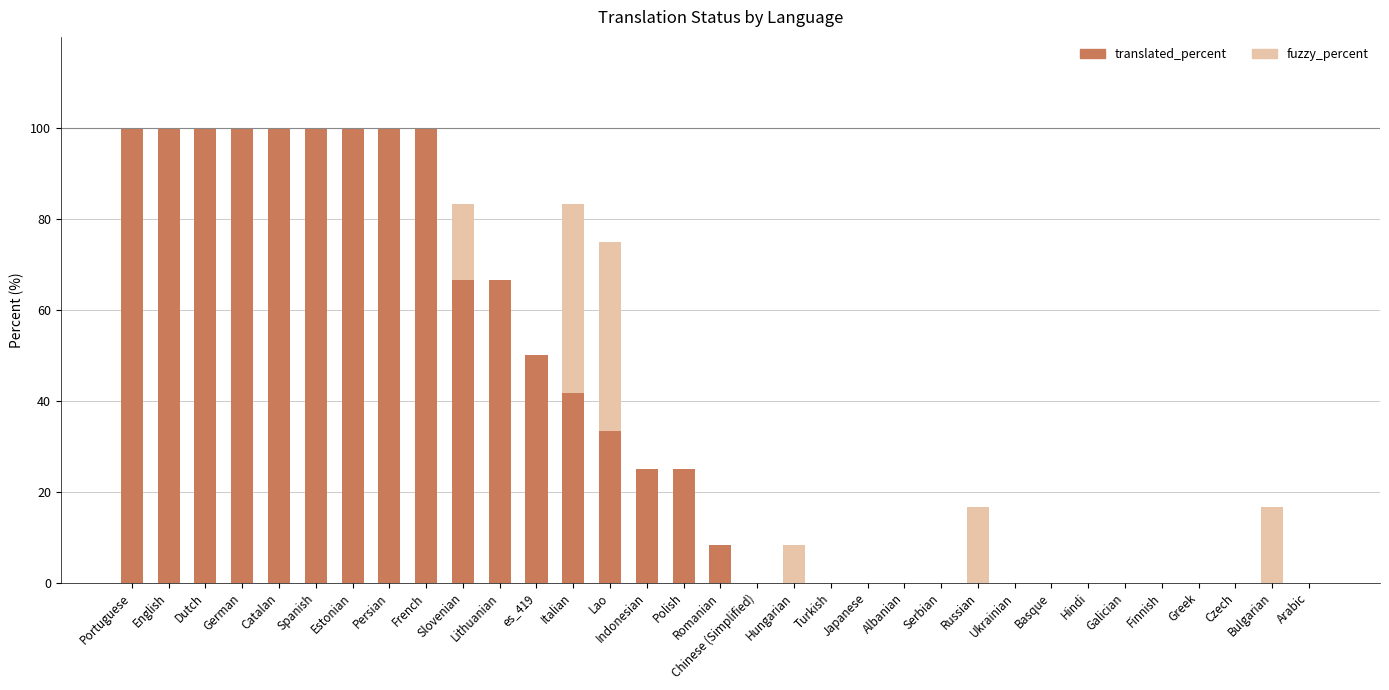

How many data points does each series have?

33